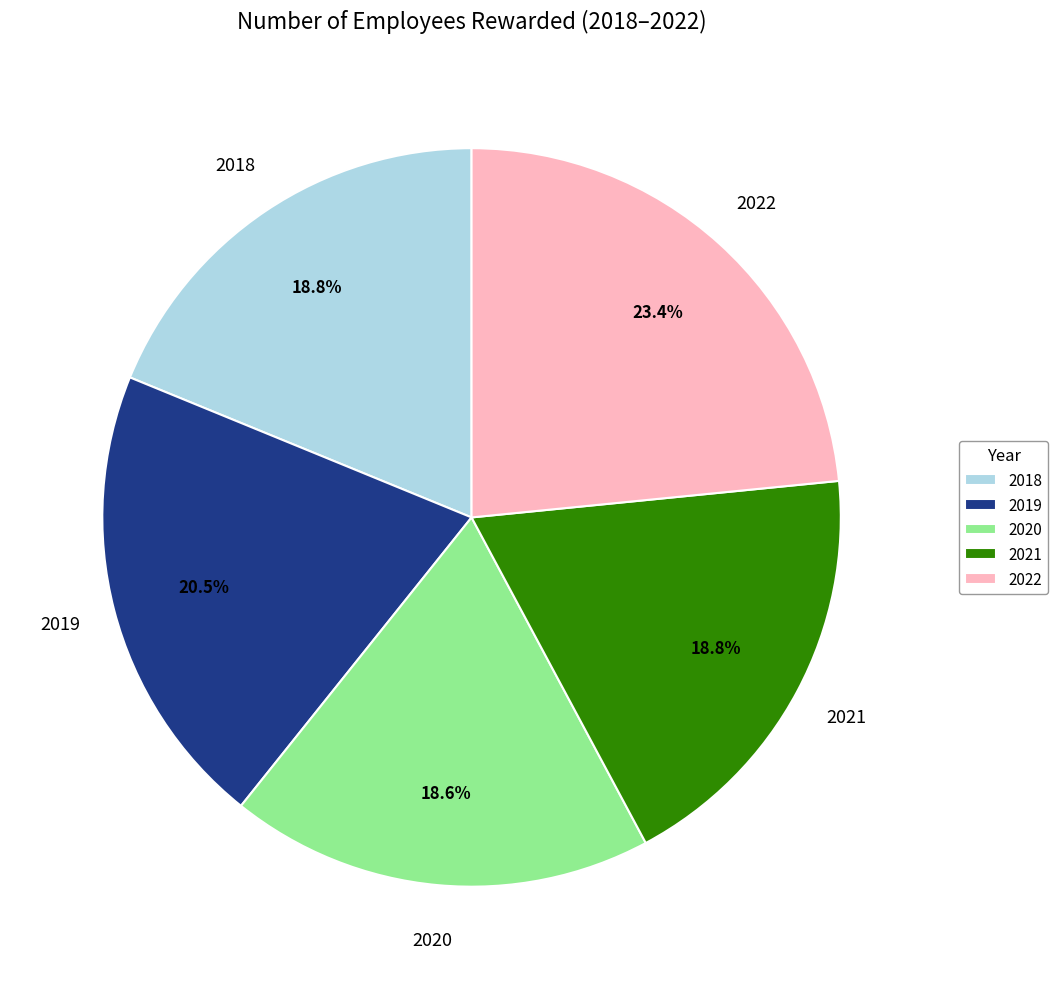

The 2021 slice represents 19% of the pie. True or false?

True